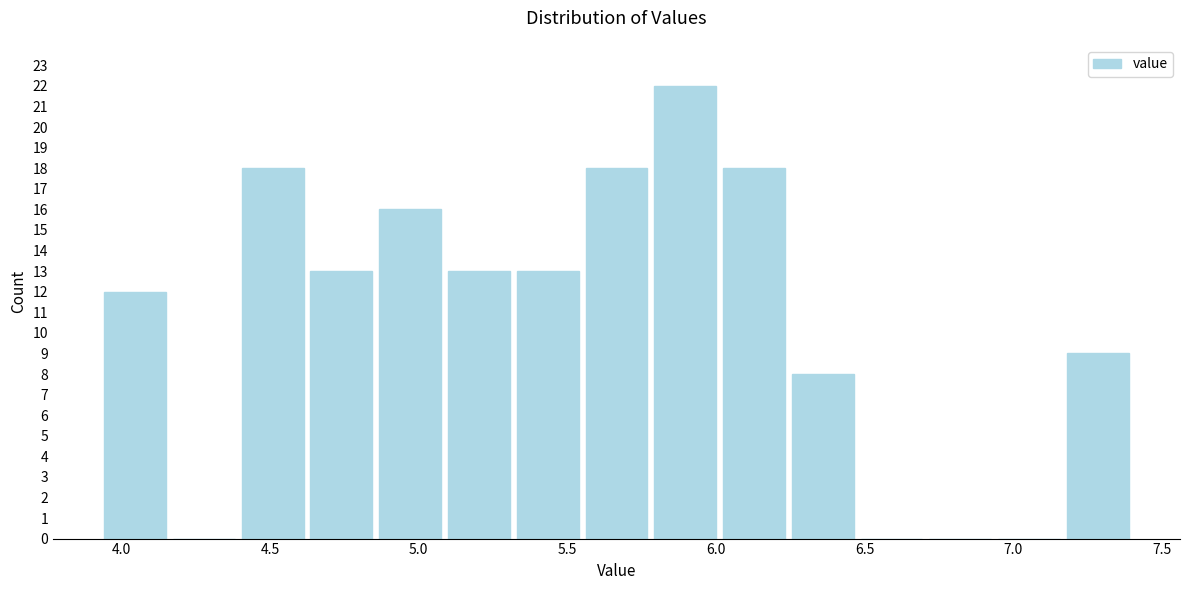

Reading left to right, list every bar in this chart as the range it spans on the x-axis followed by its height. Neither the bar edges nor the heights are printed on the chart, so give them approximately, as read against the axes.

3.95 to 4.15: 12
4.15 to 4.40: 0
4.40 to 4.60: 18
4.60 to 4.85: 13
4.85 to 5.10: 16
5.10 to 5.30: 13
5.30 to 5.55: 13
5.55 to 5.80: 18
5.80 to 6.00: 22
6.00 to 6.25: 18
6.25 to 6.45: 8
6.45 to 6.70: 0
6.70 to 6.95: 0
6.95 to 7.15: 0
7.15 to 7.40: 9